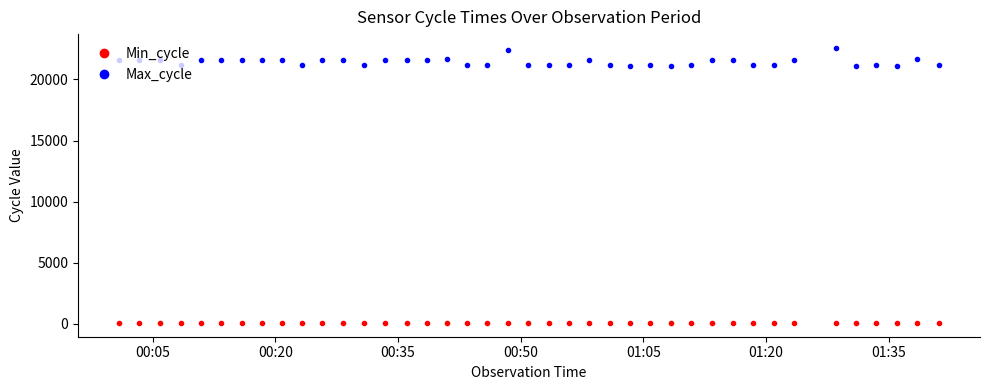

What is the difference between the second highest and minimum values in the Max_cycle series?

1340